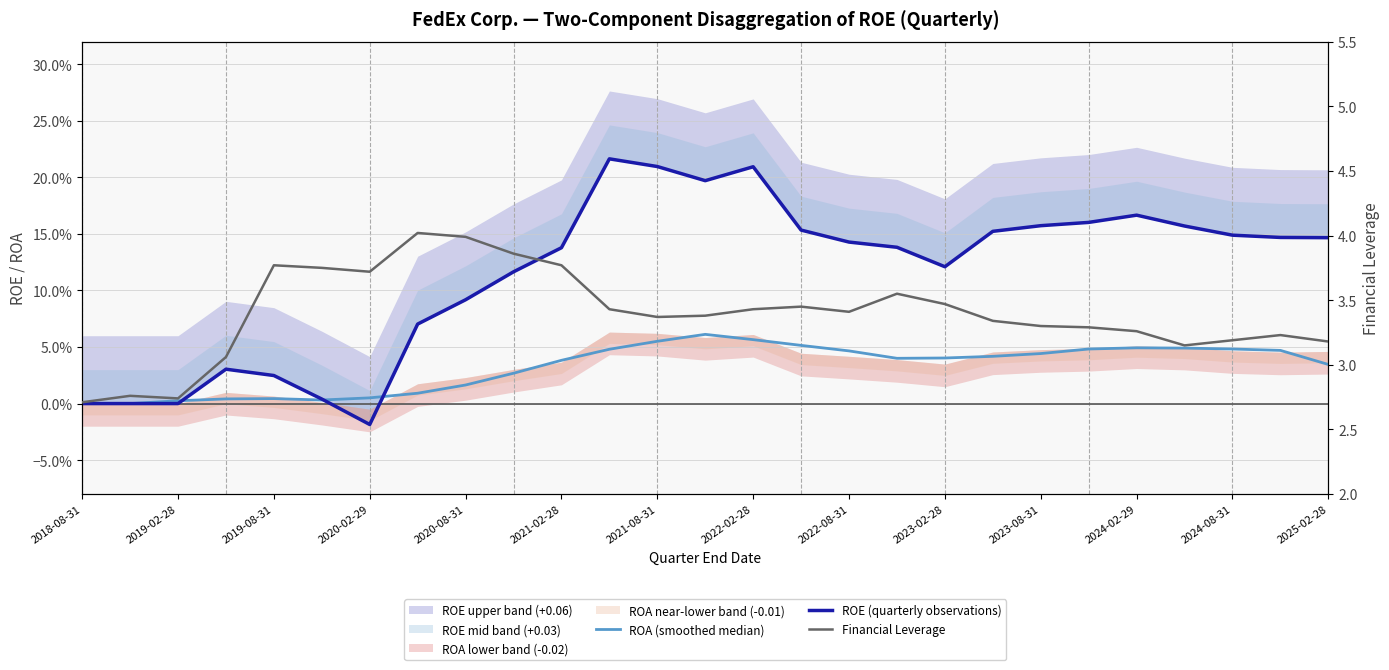

At which label does ROA (smoothed median) reach its minimum?

2018-08-31